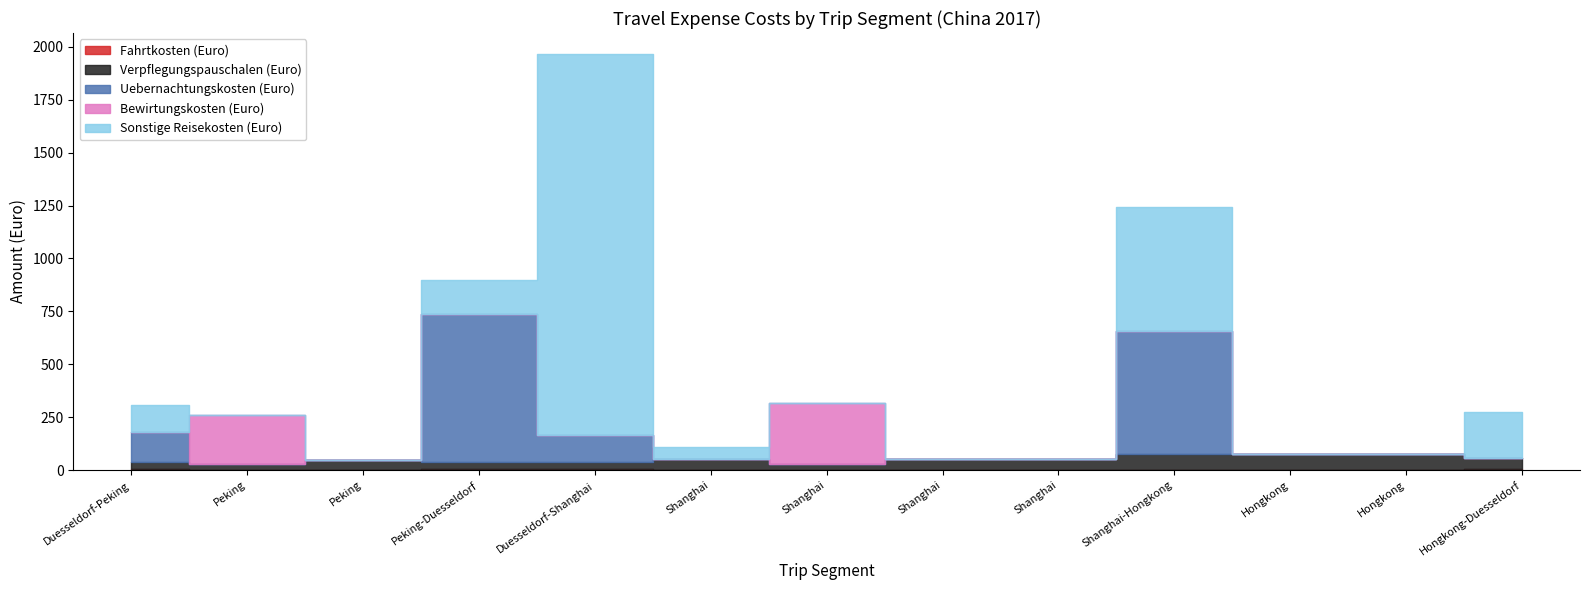

Which series has the largest range (max minus min)?

Sonstige Reisekosten (Euro)